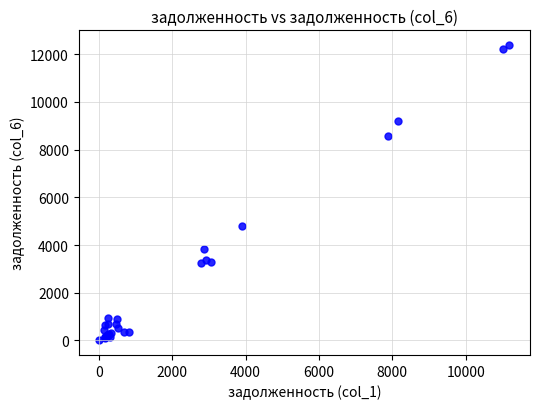

What Y value in the scatter plot is closest to 6196?

4785.6